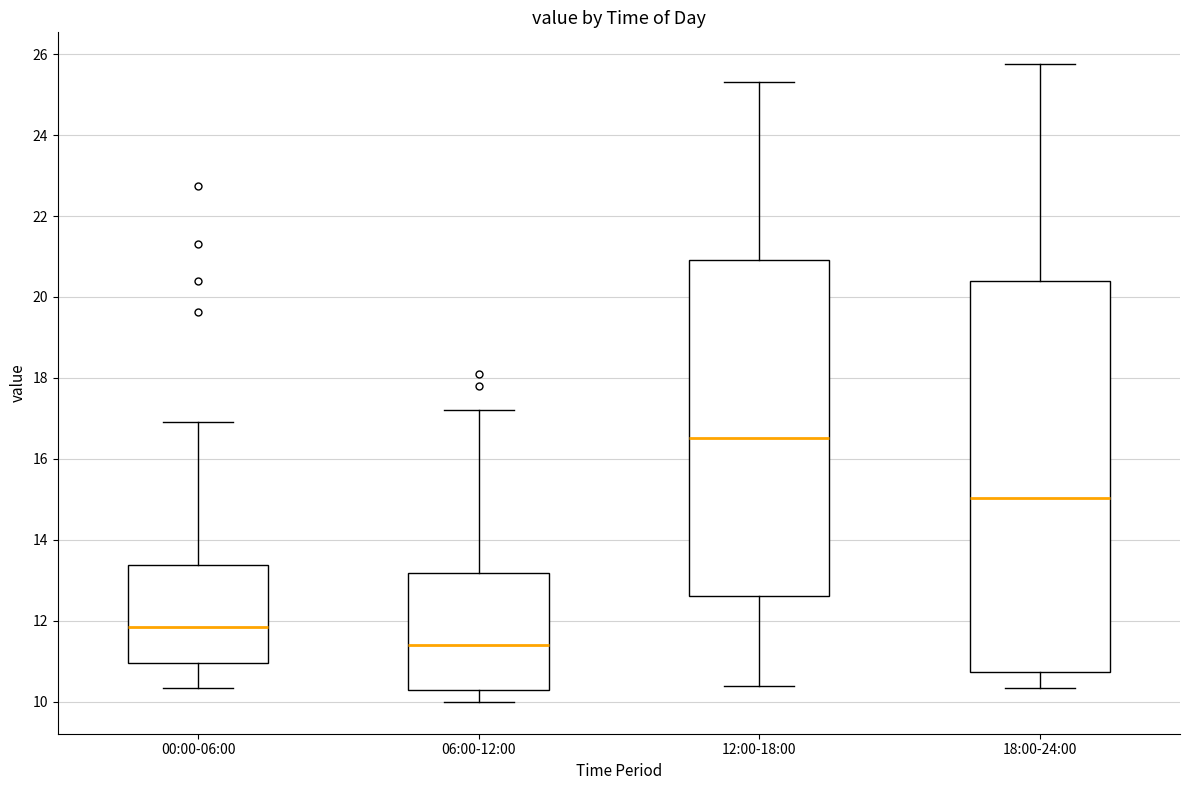

Reading left to right, read every box against the y-axis: the position of its median line, the range the box covers, and the ends of its whiskers. The values are not printed on the chart, so give them approximately, as read against the axis.

00:00-06:00: median 11.8, box 11.0 to 13.4, whiskers 10.4 to 17.0
06:00-12:00: median 11.4, box 10.4 to 13.2, whiskers 10.0 to 17.2
12:00-18:00: median 16.6, box 12.6 to 21.0, whiskers 10.4 to 25.4
18:00-24:00: median 15.0, box 10.8 to 20.4, whiskers 10.4 to 25.8